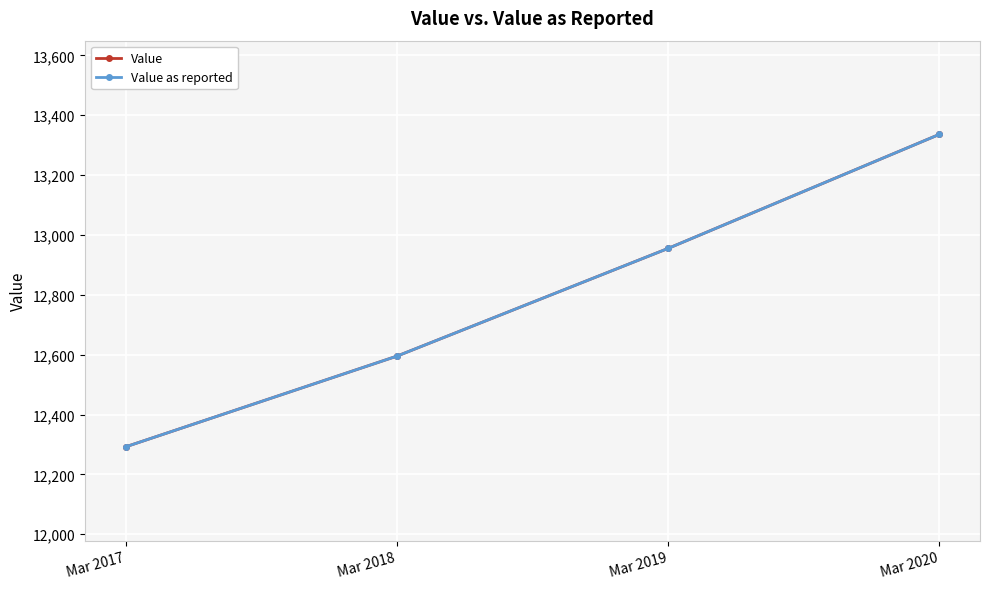

Does the chart have visible grid lines?

Yes